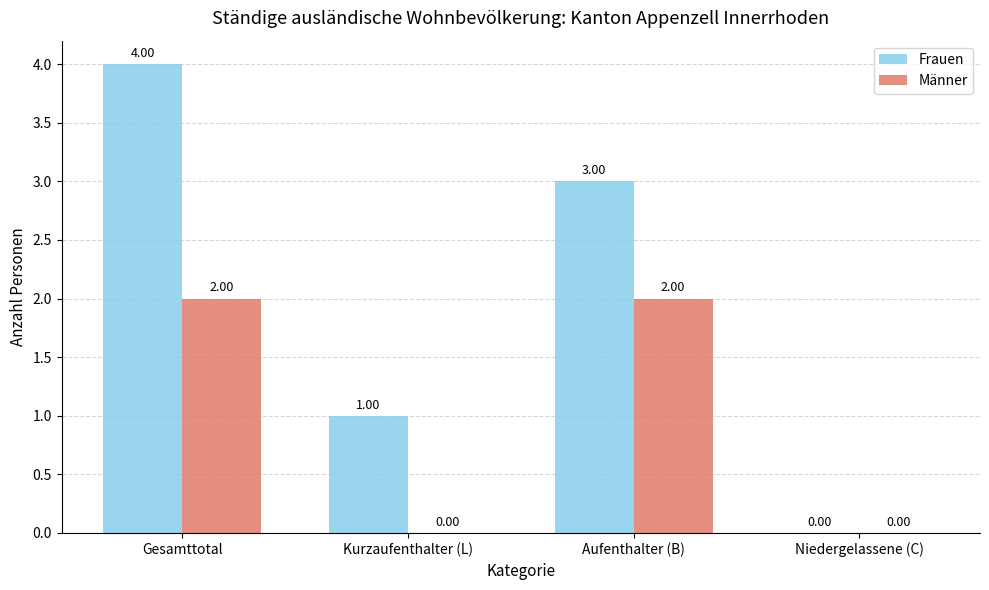

Which series has the largest total across all categories?

Frauen